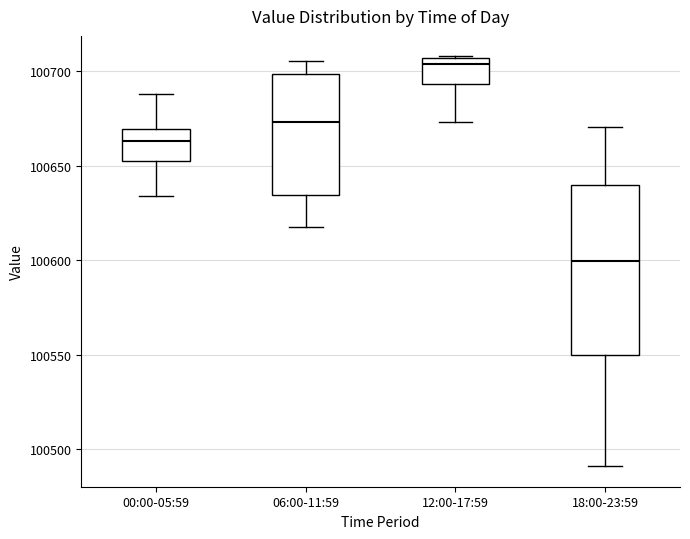

Reading left to right, transcribe this box plot: for each box, give where its median line is, the range the box spans, and where its two whiskers end, as read against the y-axis. The values are not printed on the chart, so give them approximately, as read against the axis.

00:00-05:59: median 100665, box 100650 to 100670, whiskers 100635 to 100690
06:00-11:59: median 100675, box 100635 to 100700, whiskers 100620 to 100705
12:00-17:59: median 100705 (just below the box's upper edge), box 100695 to 100705, whiskers 100675 to 100710
18:00-23:59: median 100600, box 100550 to 100640, whiskers 100490 to 100670